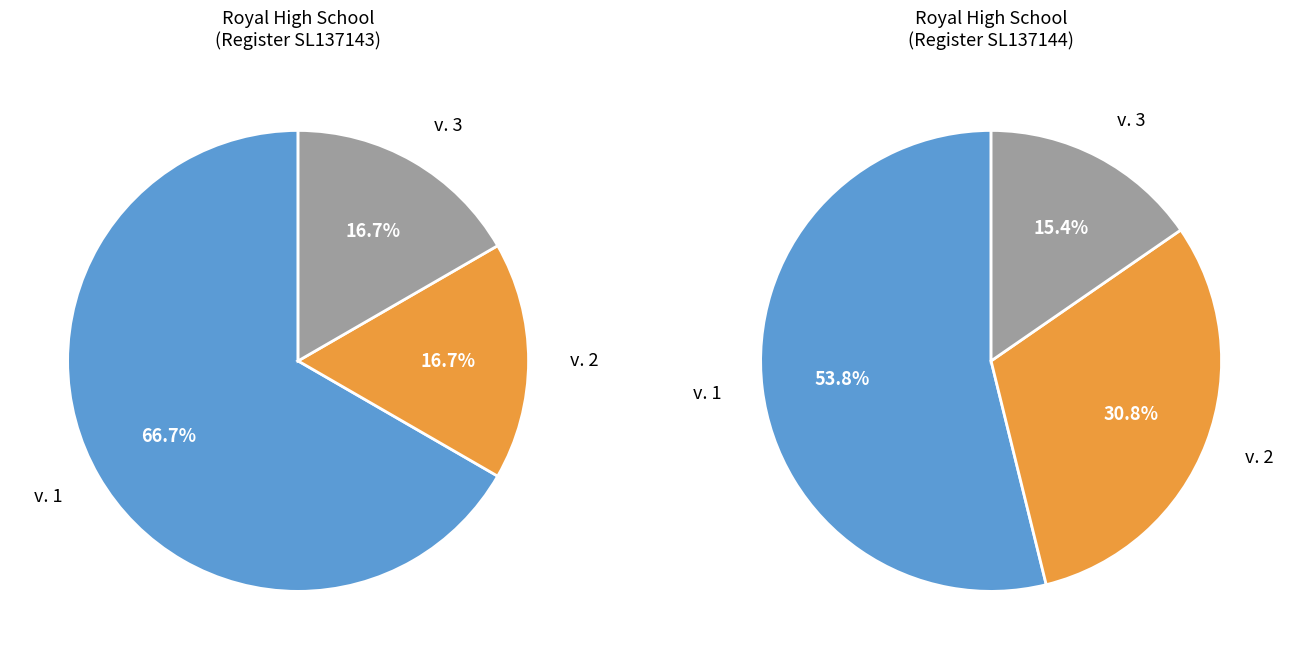

The SL137143 slice represents 22% of the pie. True or false?

False